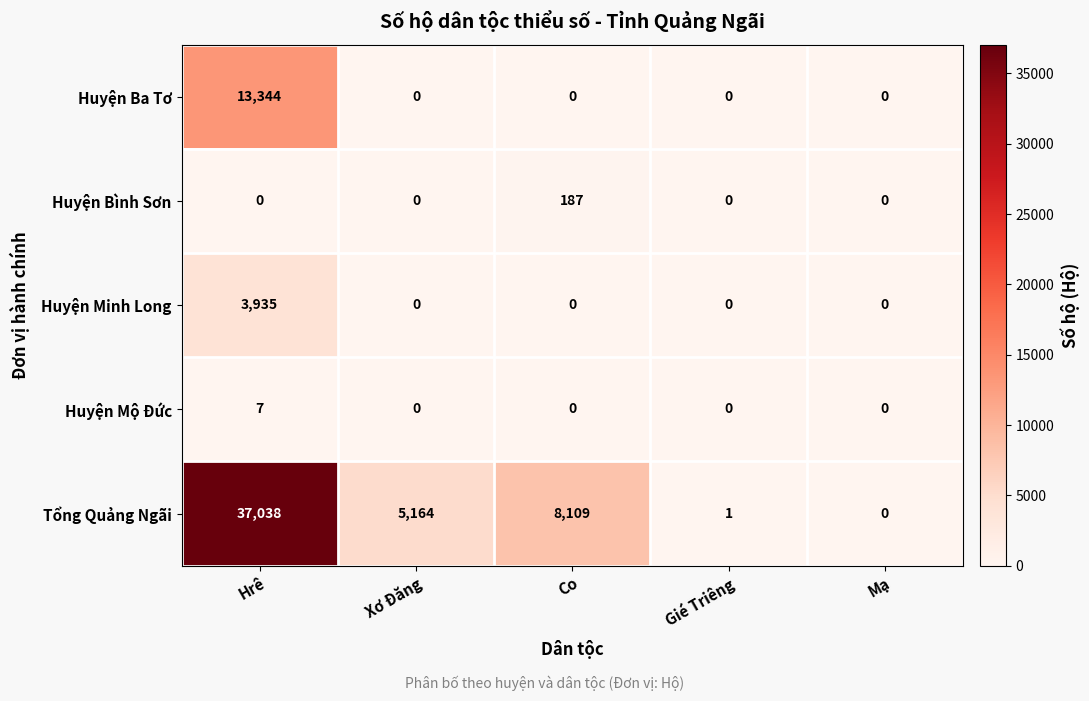

Which series changed the most between Hrê and Gié Triêng?

Tổng Quảng Ngãi